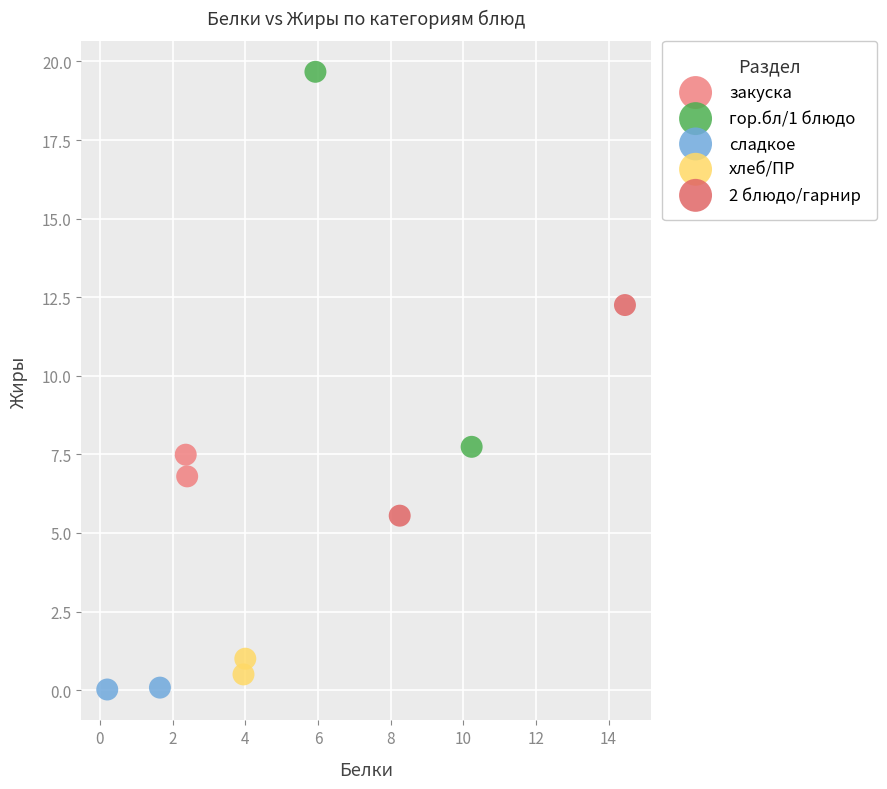

Which series contains the lowest Y value?

сладкое